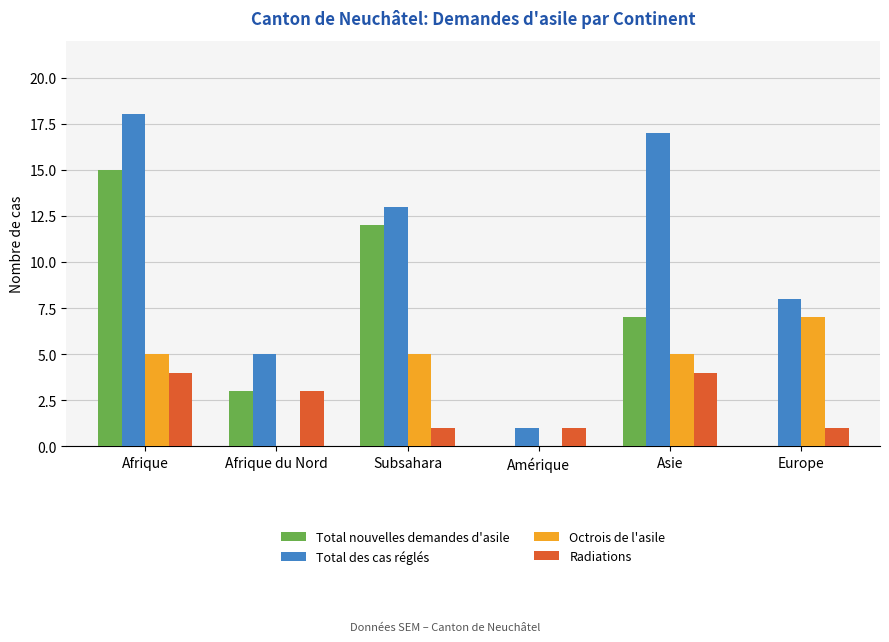

Is the value of Radiations at Subsahara greater than the value of Total des cas réglés at Afrique?

No